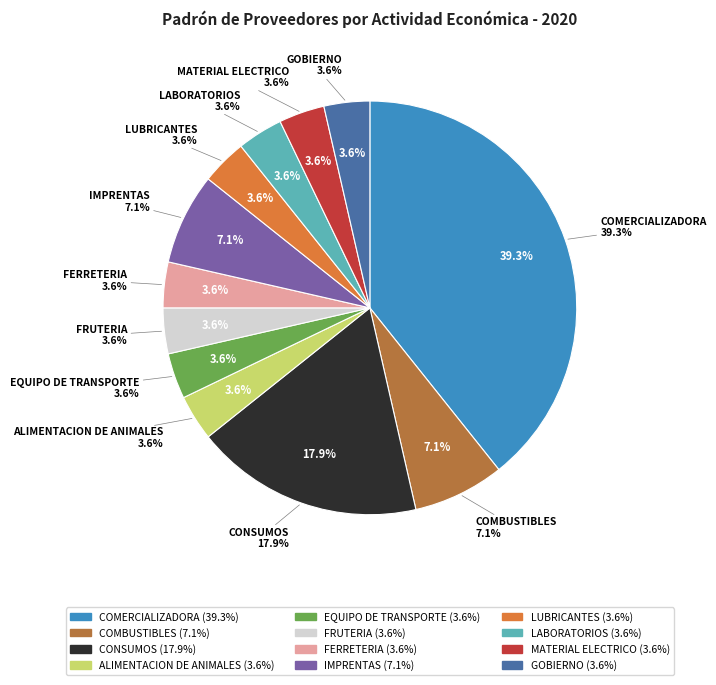

Which category has the smallest portion of the pie?

ALIMENTACION DE ANIMALES